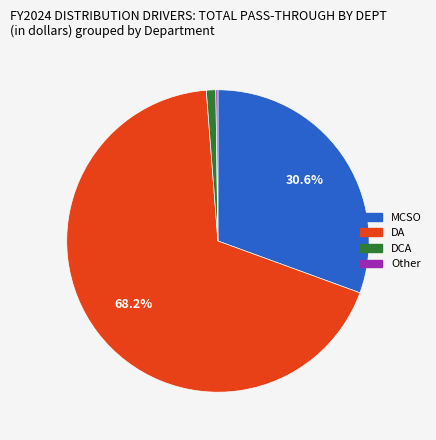

Is there a majority slice in this chart?

Yes